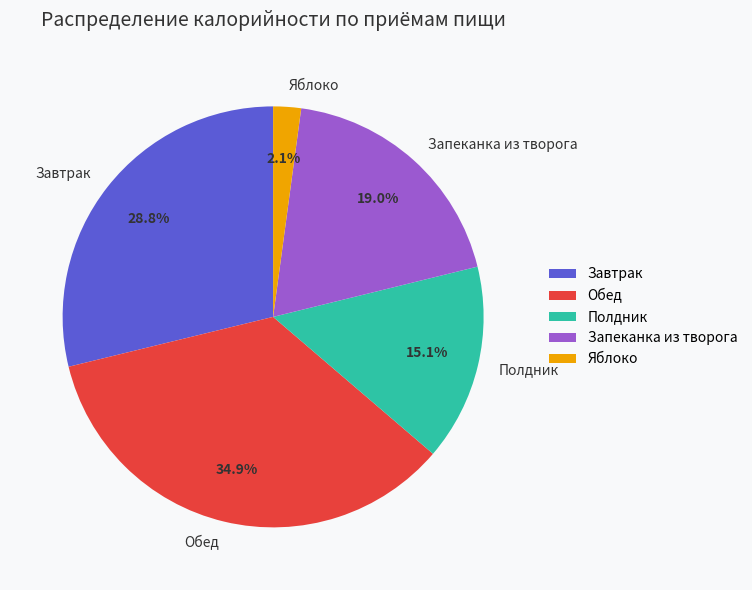

Which slice is the largest?

Обед